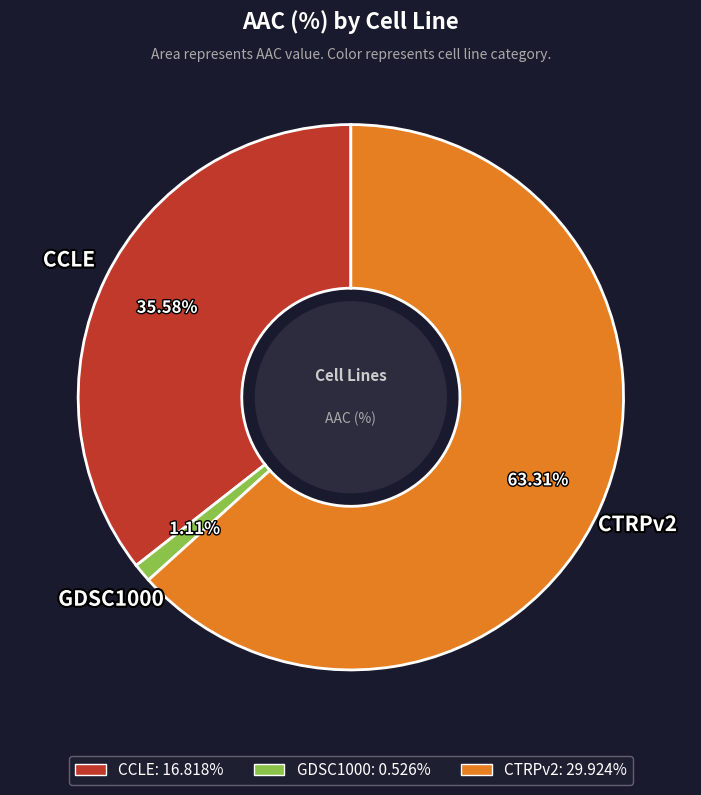

To the nearest percent, what percentage of the pie is GDSC1000?

1%